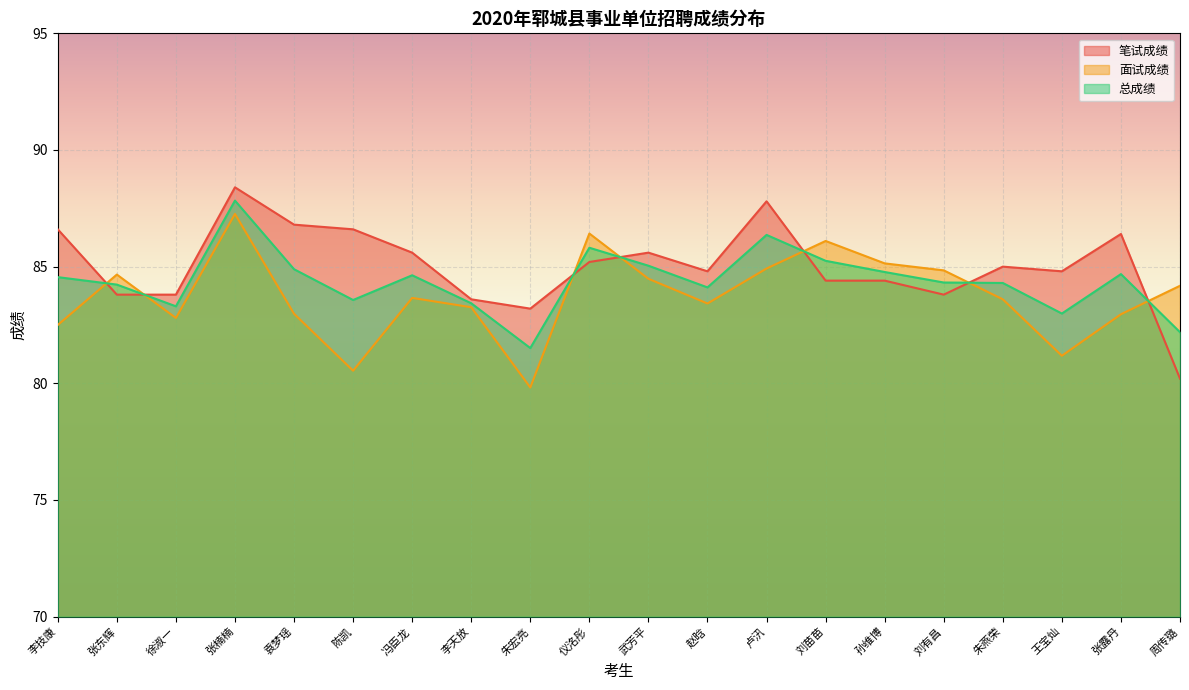

The value of 笔试成绩 at 张楠楠 is 17.8. True or false?

False